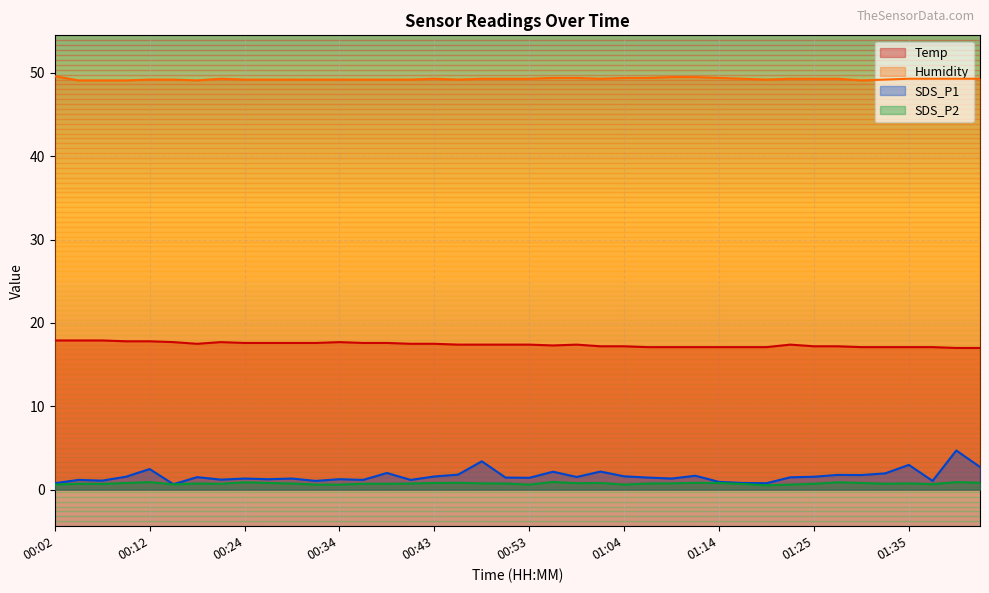

How many interior local valleys does the SDS_P1 series have?

13